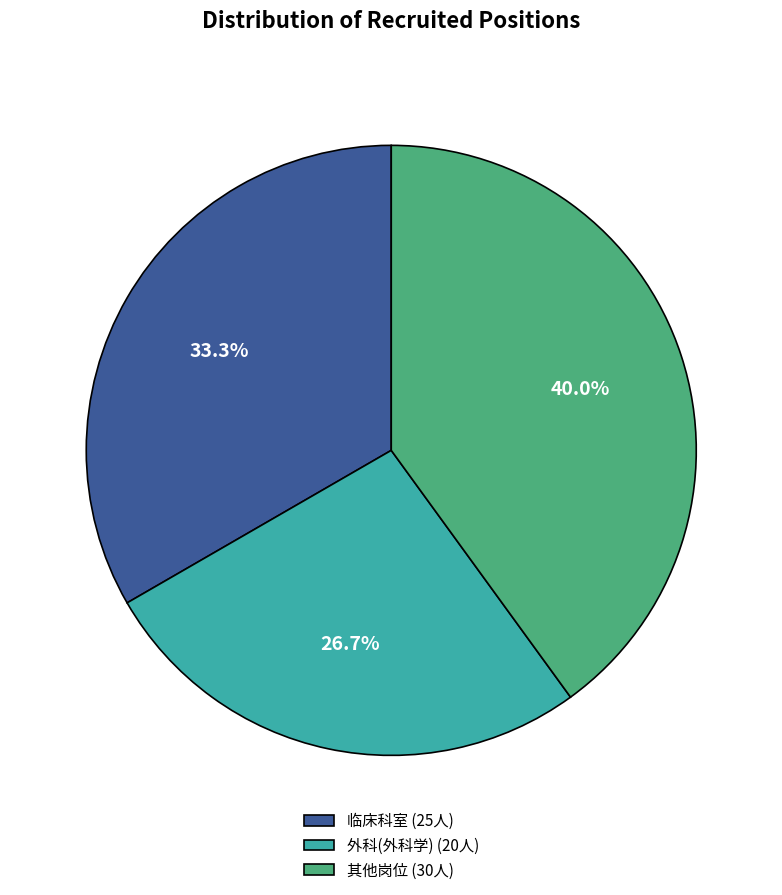

How many segments does this pie chart have?

3